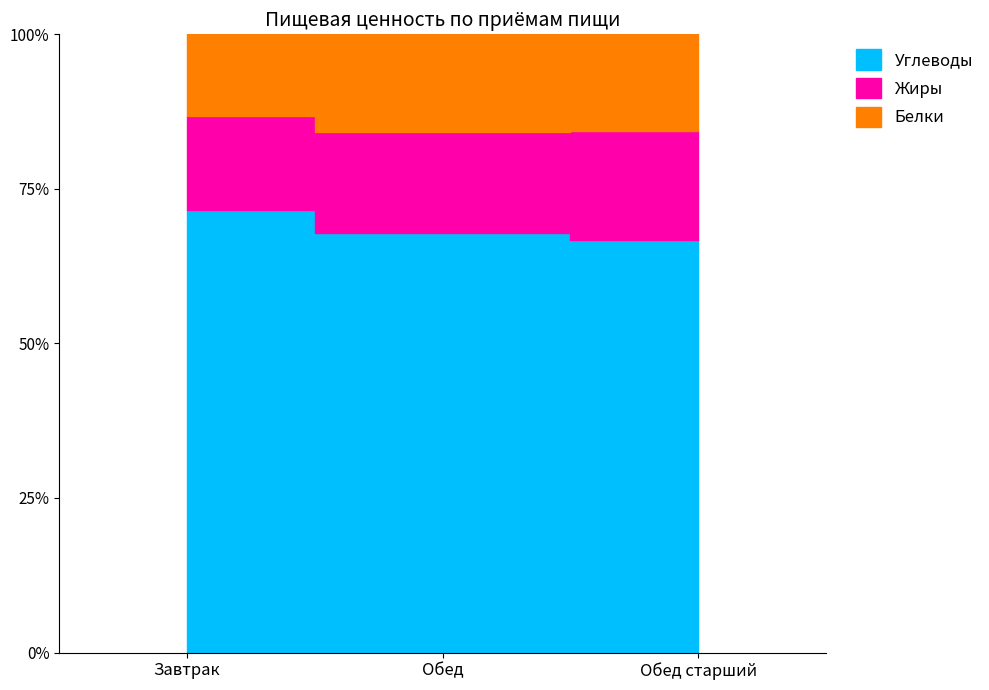

Which series has the largest range (max minus min)?

Углеводы